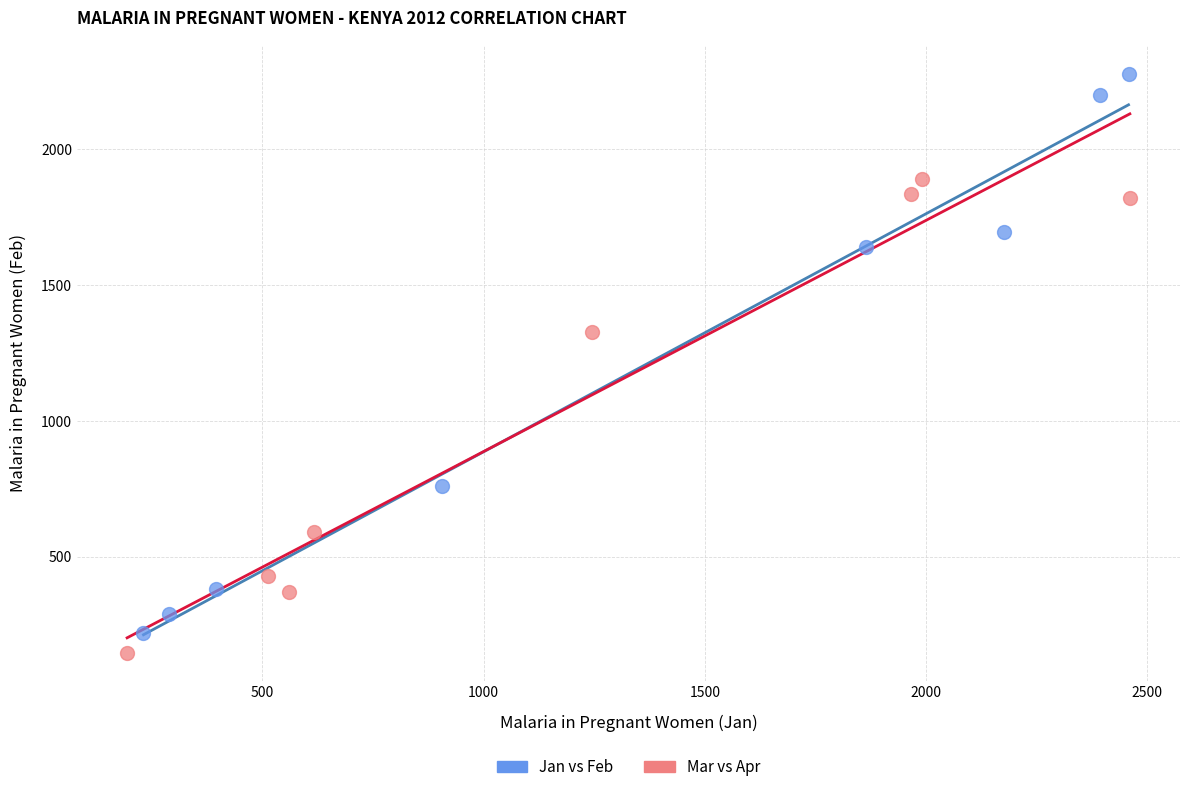

Which series contains the highest Y value?

Jan vs Feb